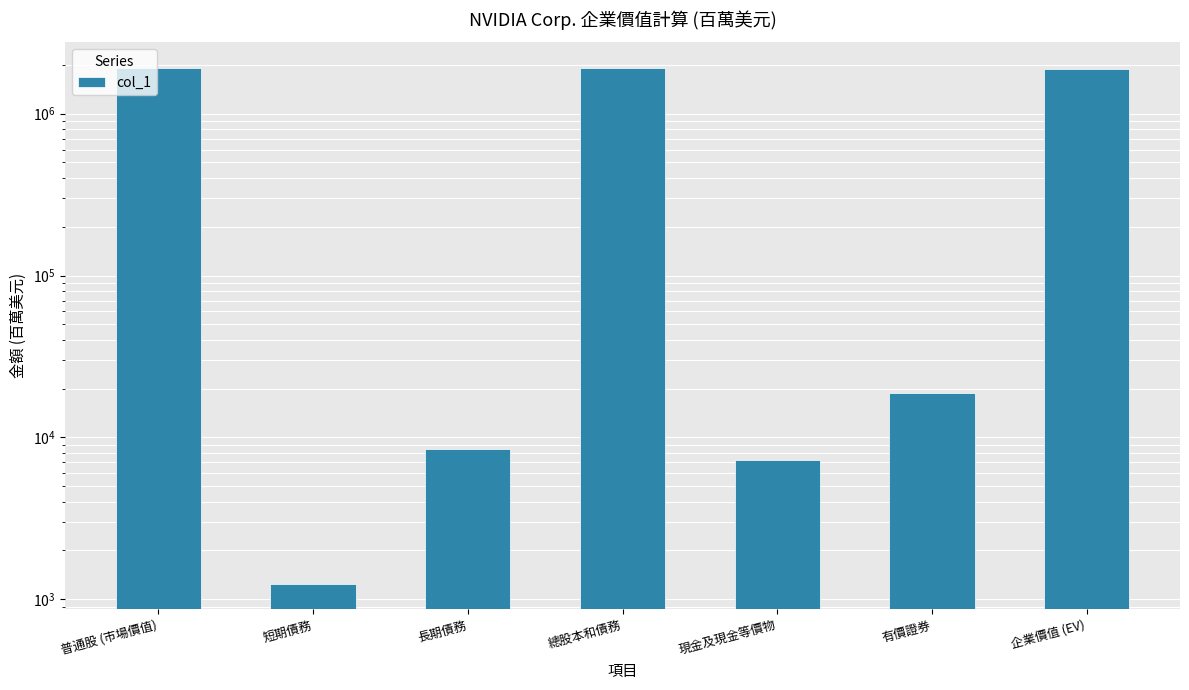

The value at 長期債務 is 8459. True or false?

True